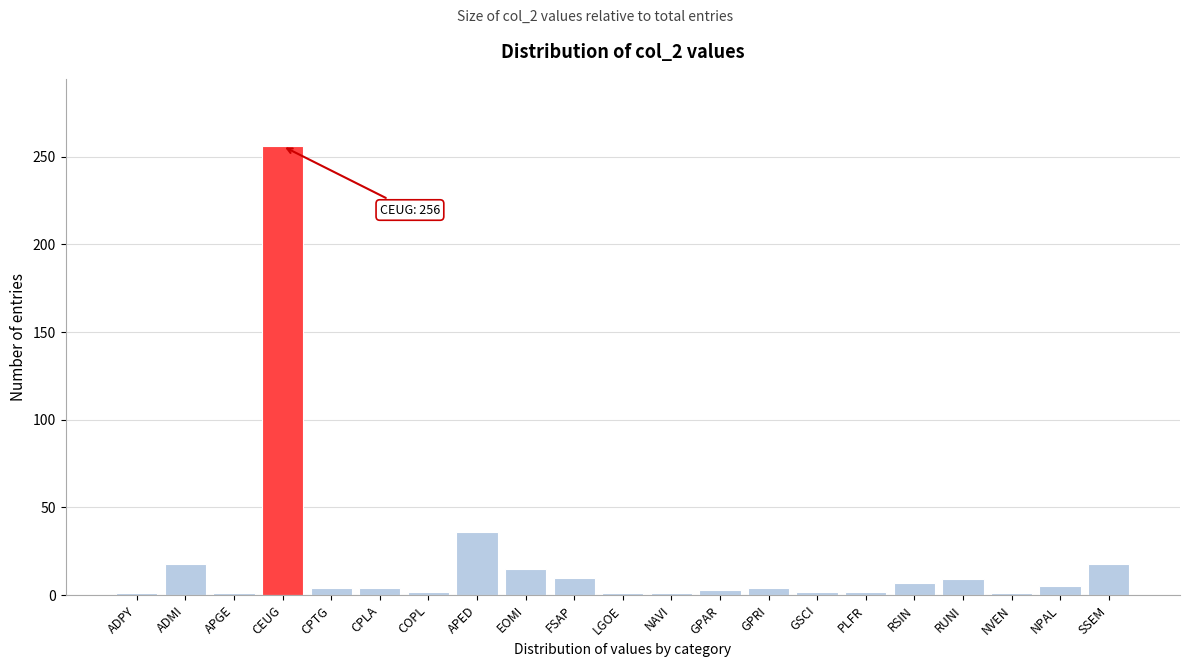

Which label corresponds to the largest value in the chart?

CEUG